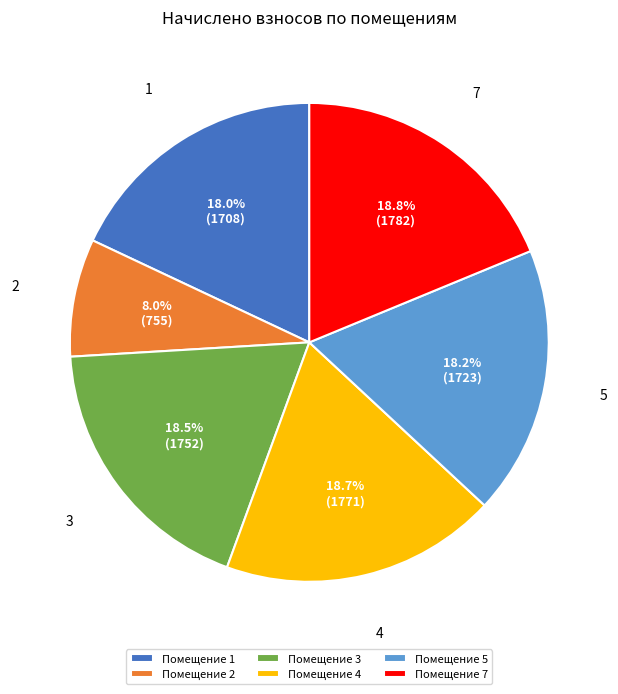

What percentage is NOT represented by Помещение 5?

81.8%